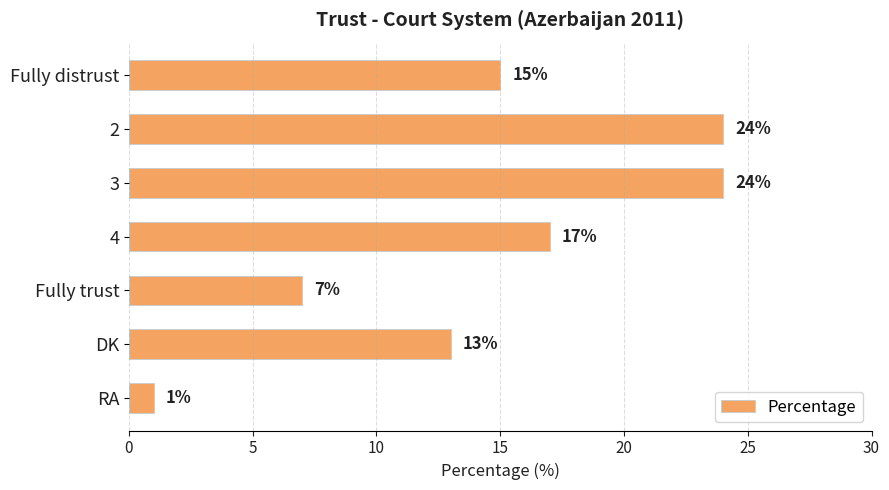

At which label is the value closest to 12?

DK